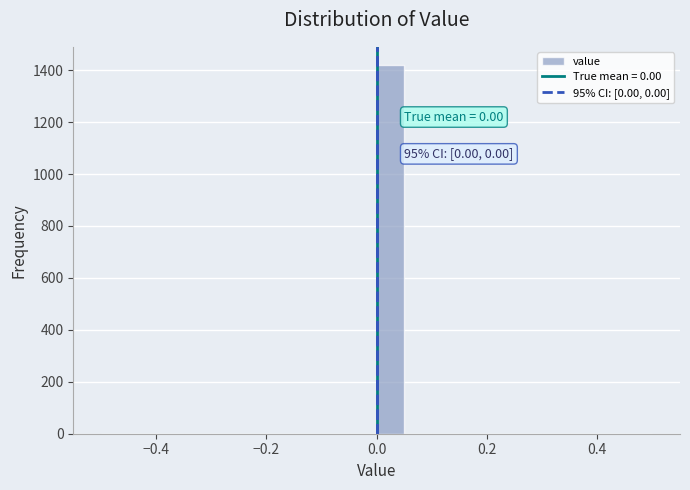

Read against the x-axis, roughly where is the centre of the tallest bar?

0.02